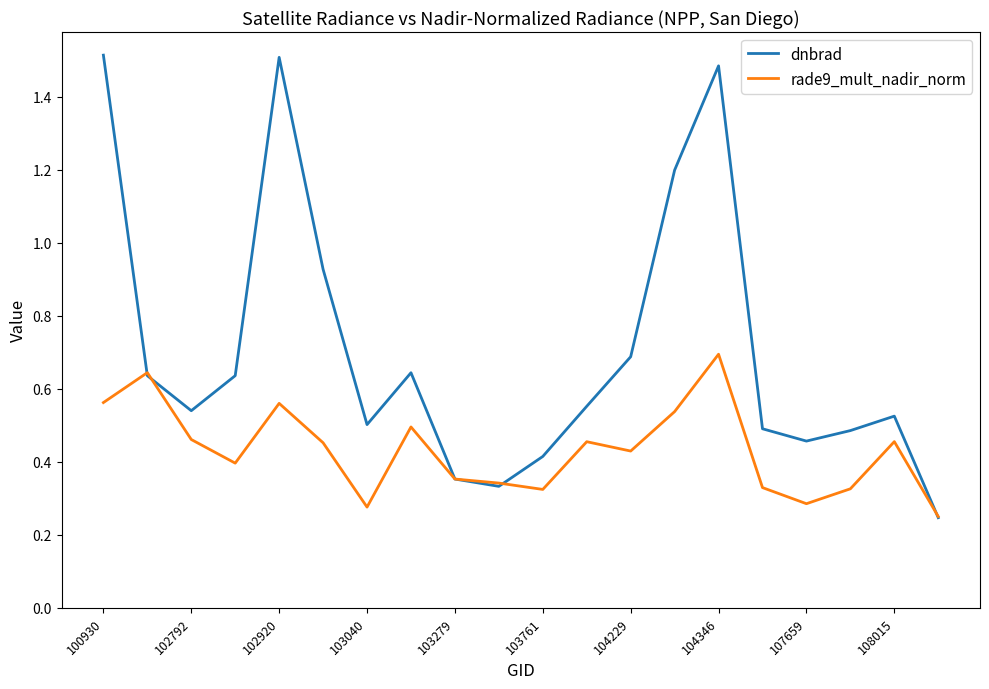

What is the greatest value displayed?

1.5